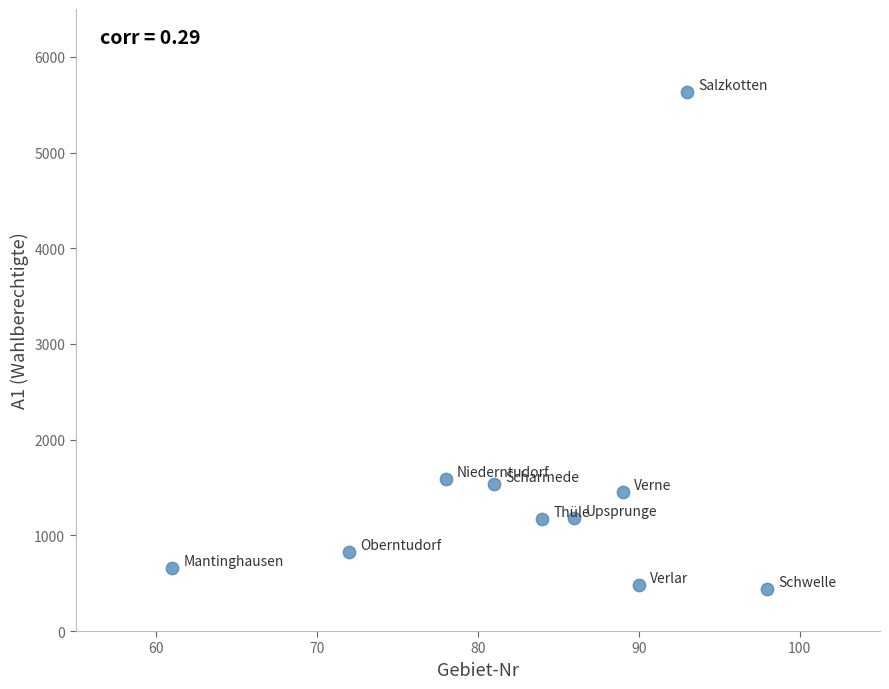

What is the average Y value?

1497